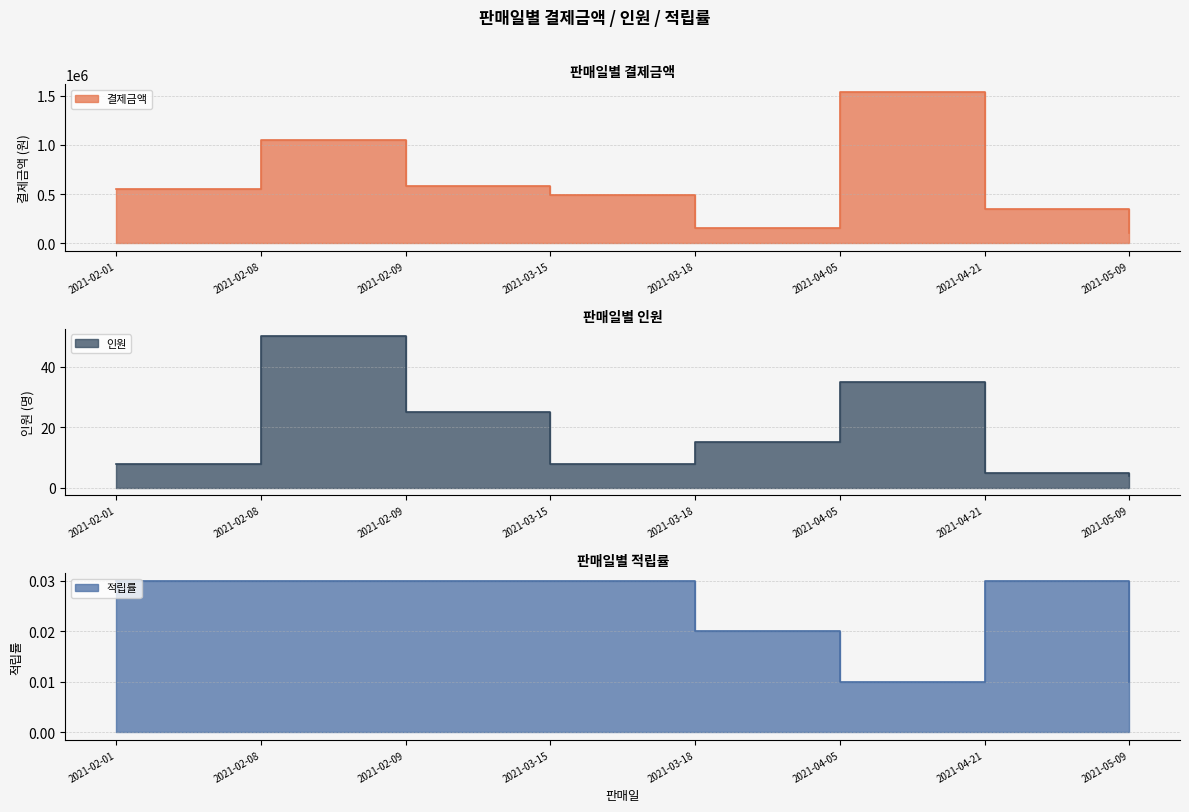

At 2021-02-08, list the series in order from largest to smallest.

결제금액, 인원, 적립률